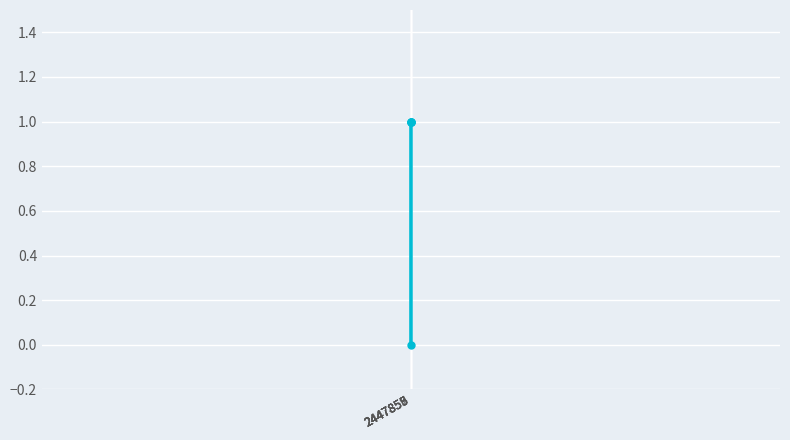

What is the difference between the maximum and minimum values?

1